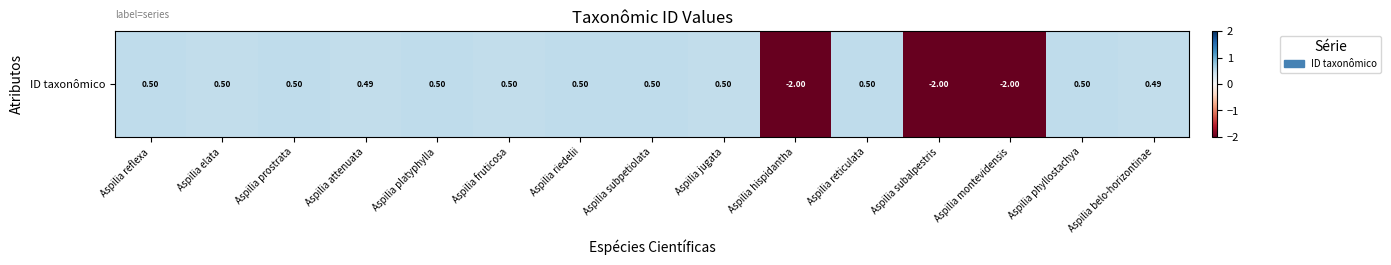

At which label is the value closest to 0?

Aspilia attenuata